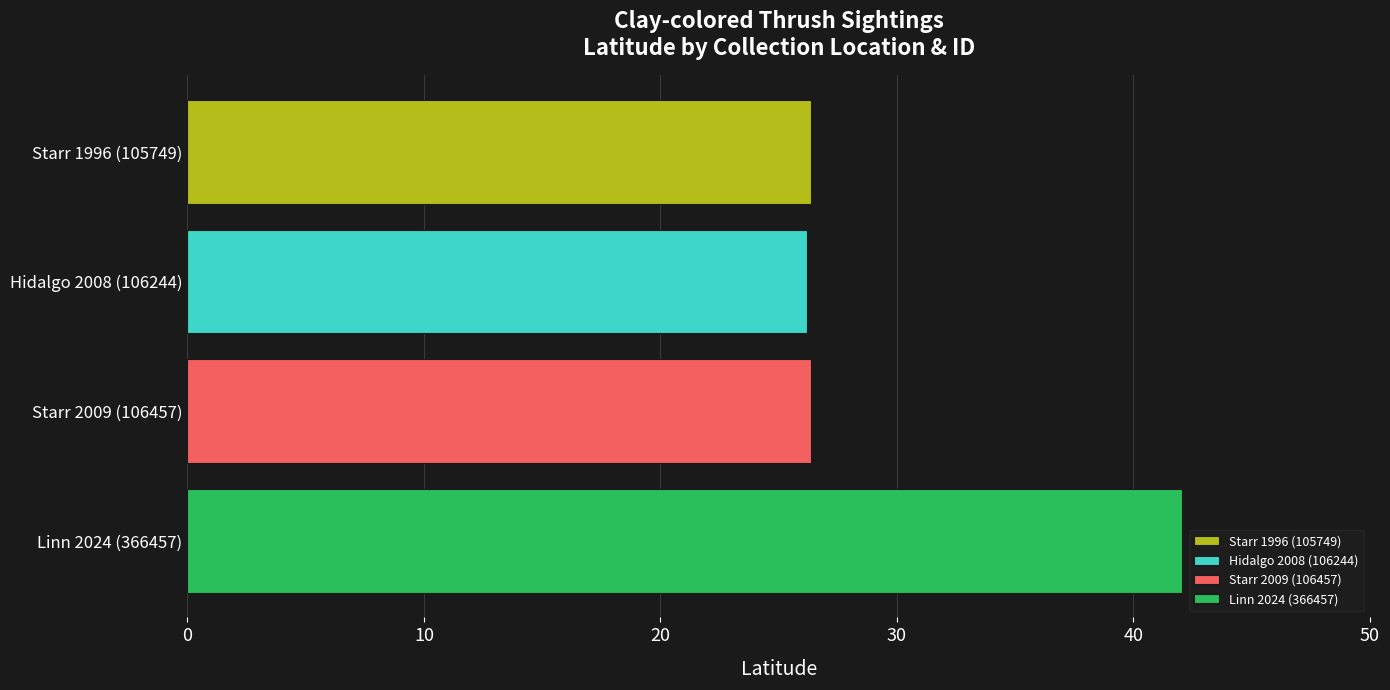

Which category has the lowest value across all series?

Hidalgo 2008 (106244)